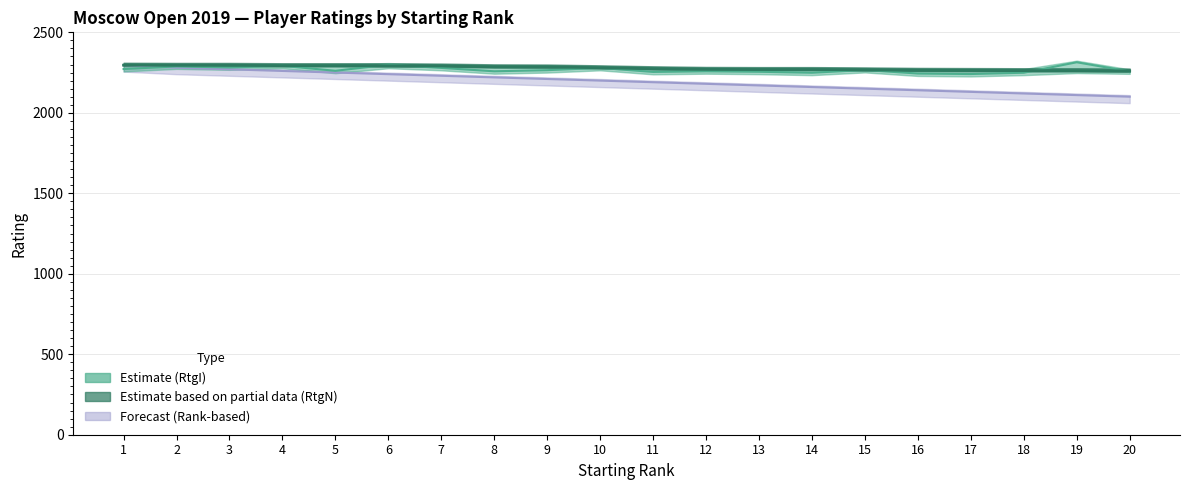

Is it true that FideID_scaled equals 1168 at 4?

False